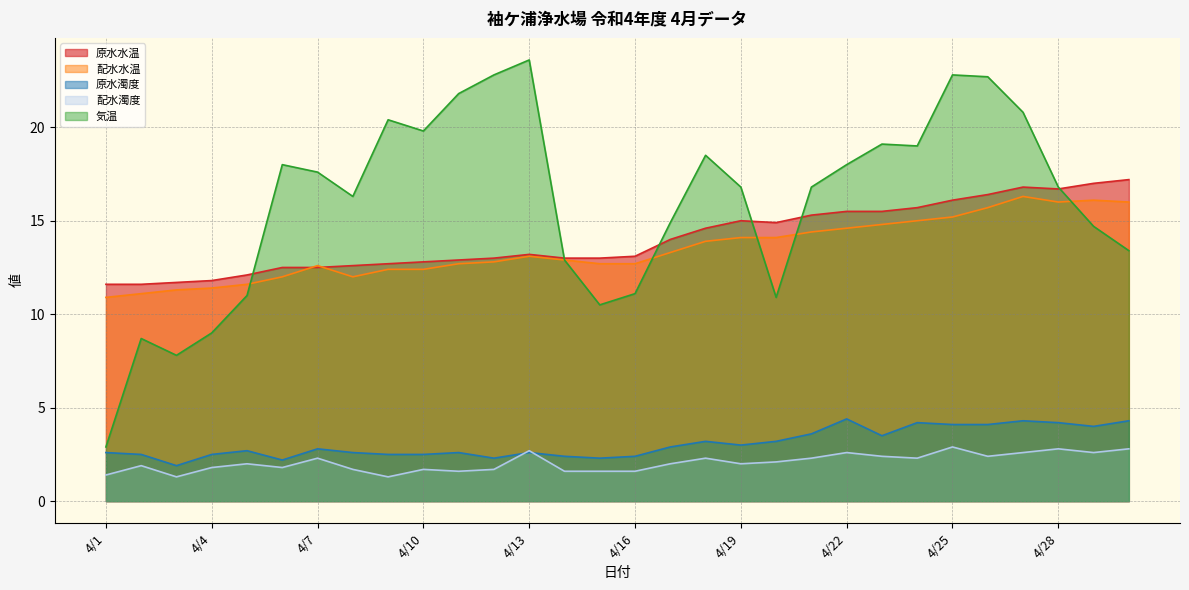

Reading left to right, extract all data points from this chart.

原水水温: 11.6	11.6	11.7	11.8	12.1	12.5	12.5	12.6	12.7	12.8	12.9	13.0	13.2	13.0	13.0	13.1	14.0	14.6	15.0	14.9	15.3	15.5	15.5	15.7	16.1	16.4	16.8	16.7	17.0	17.2
配水水温: 10.9	11.1	11.3	11.4	11.6	12.0	12.6	12.0	12.4	12.4	12.7	12.8	13.1	12.9	12.7	12.7	13.3	13.9	14.1	14.1	14.4	14.6	14.8	15.0	15.2	15.7	16.3	16.0	16.1	16.0
原水濁度: 2.6	2.5	1.9	2.5	2.7	2.2	2.8	2.6	2.5	2.5	2.6	2.3	2.6	2.4	2.3	2.4	2.9	3.2	3.0	3.2	3.6	4.4	3.5	4.2	4.1	4.1	4.3	4.2	4.0	4.3
配水濁度: 1.4	1.9	1.3	1.8	2.0	1.8	2.3	1.7	1.3	1.7	1.6	1.7	2.7	1.6	1.6	1.6	2.0	2.3	2.0	2.1	2.3	2.6	2.4	2.3	2.9	2.4	2.6	2.8	2.6	2.8
気温: 2.9	8.7	7.8	9.0	11.0	18.0	17.6	16.3	20.4	19.8	21.8	22.8	23.6	12.9	10.5	11.1	14.9	18.5	16.8	10.9	16.8	18.0	19.1	19.0	22.8	22.7	20.8	16.8	14.7	13.4